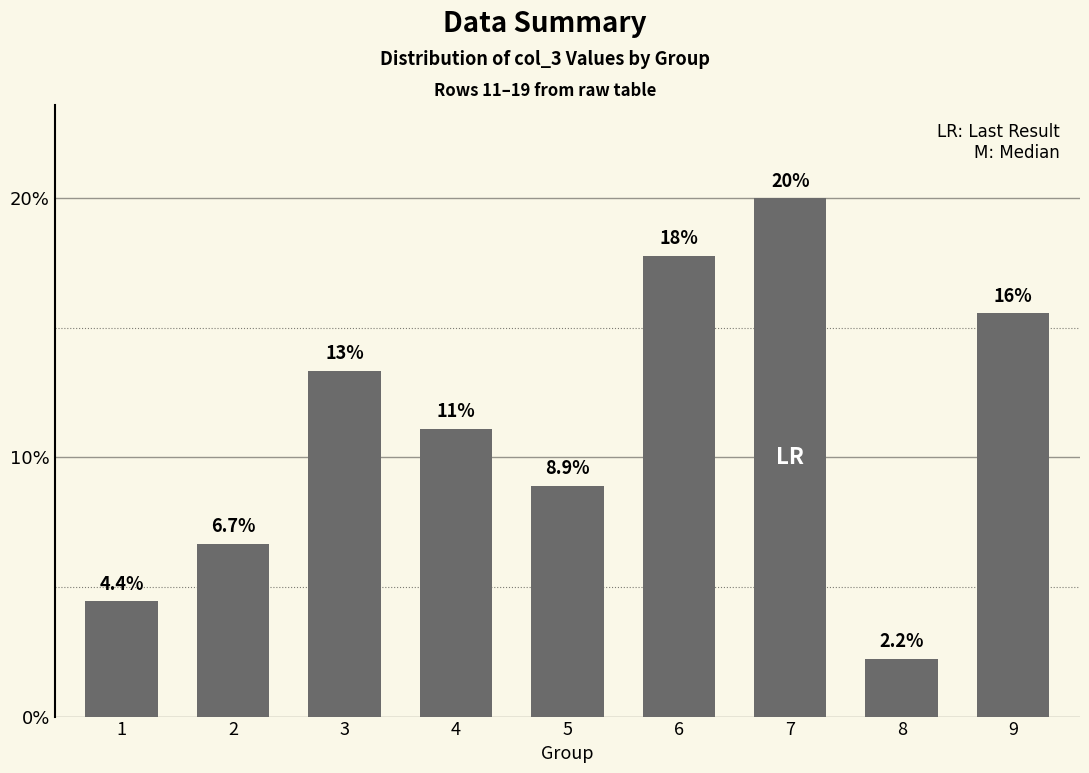

Rank the categories by value from highest to lowest.

7, 6, 9, 3, 4, 5, 2, 1, 8